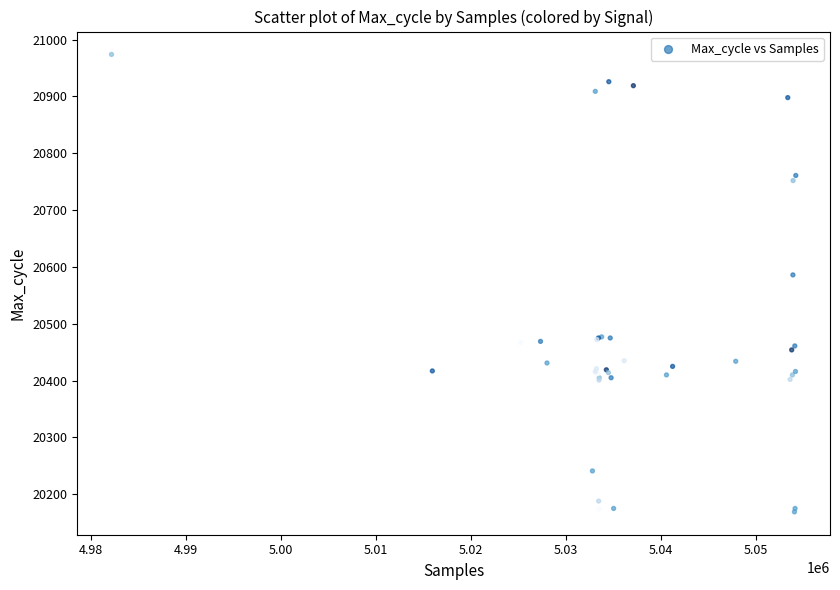

What Y value in the scatter plot is closest to 20571?

20586